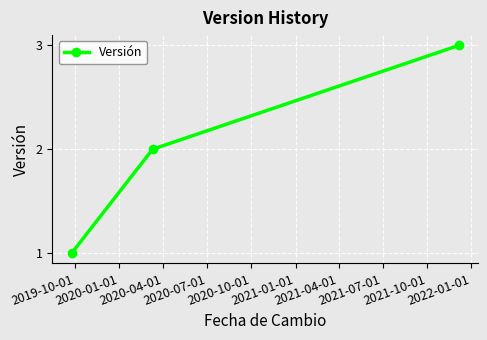

How many data points are less than 2?

1